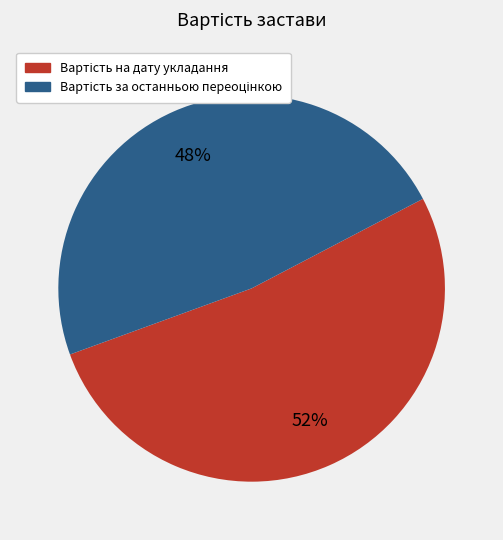

To the nearest percent, what is the difference between the largest and smallest slice percentages?

4%